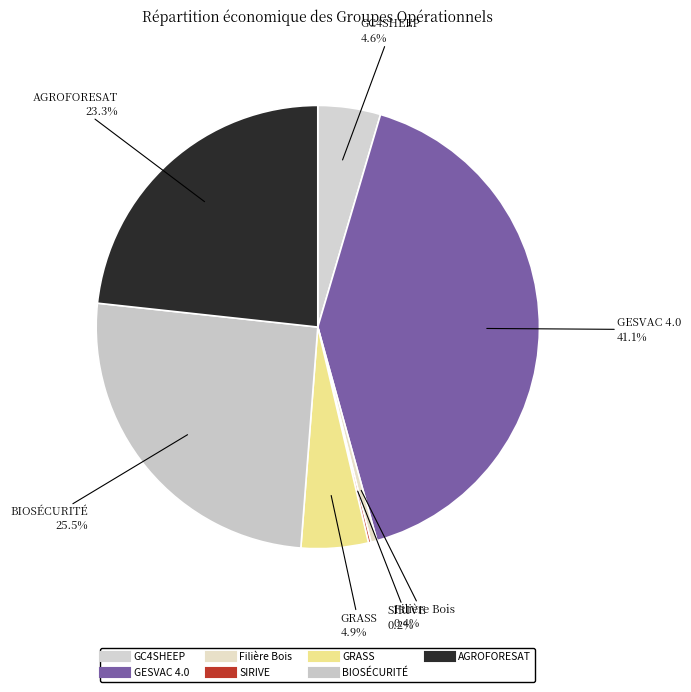

Does any single category account for the majority?

No